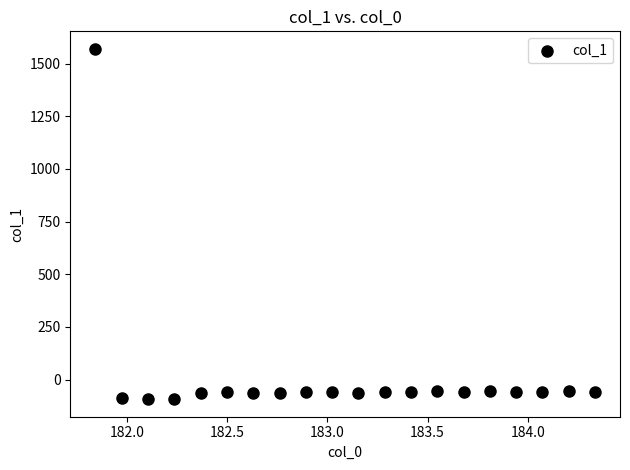

What is the range of Y values (max minus min)?

1662.6